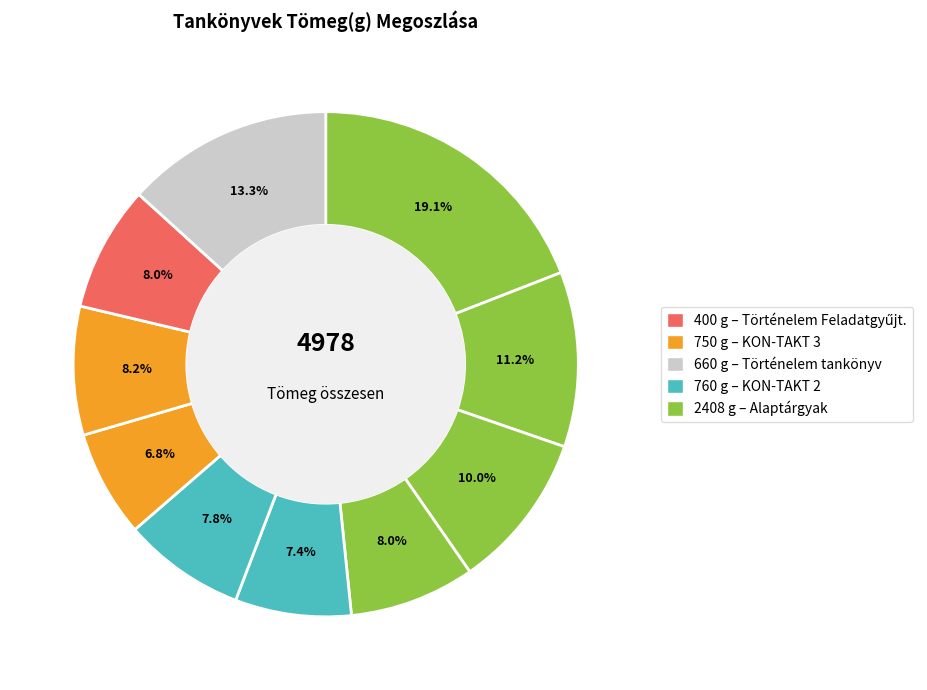

How many segments does this pie chart have?

10